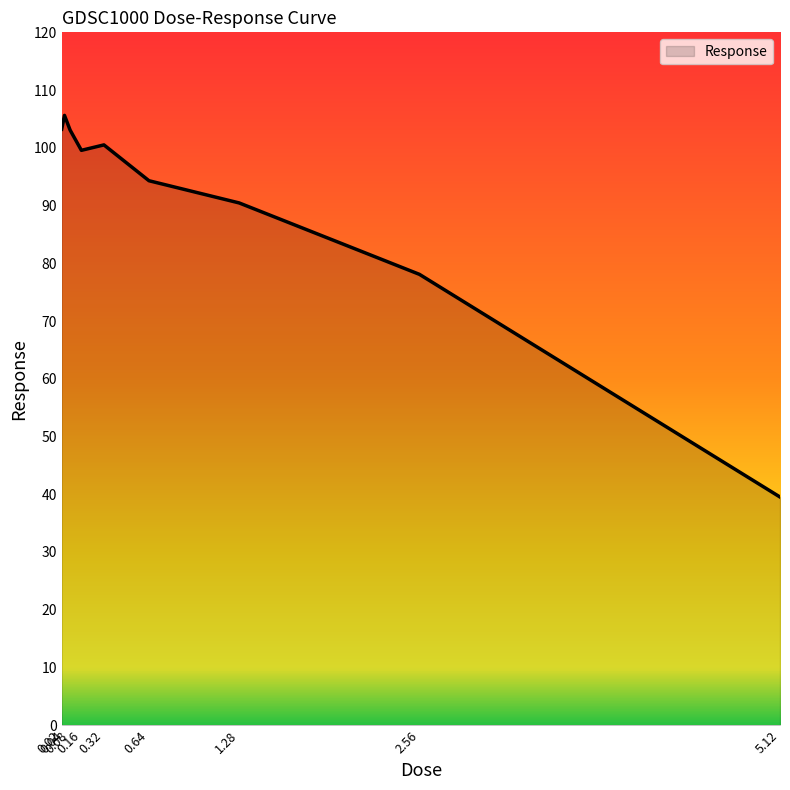

Which has a higher value, 0.64 or 0.02?

0.02